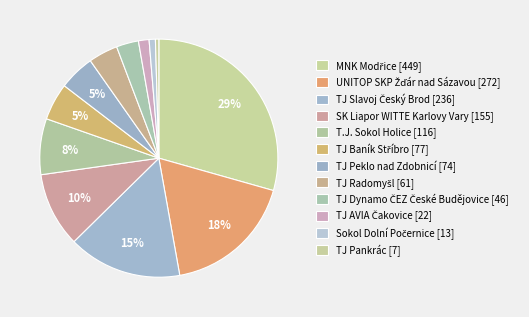

Count the number of slices in the pie.

12